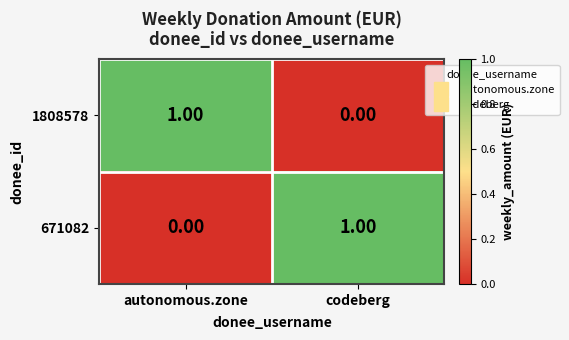

What is the total value across all series at codeberg?

1